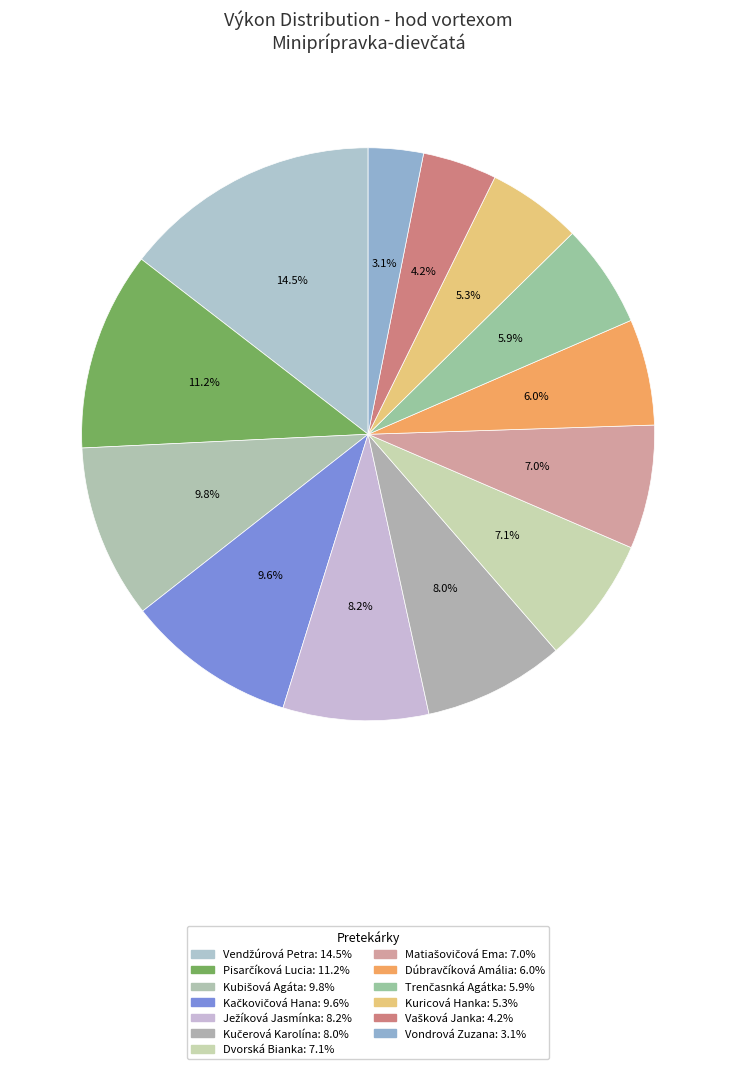

The Kubišová Agáta slice represents 10% of the pie. True or false?

True